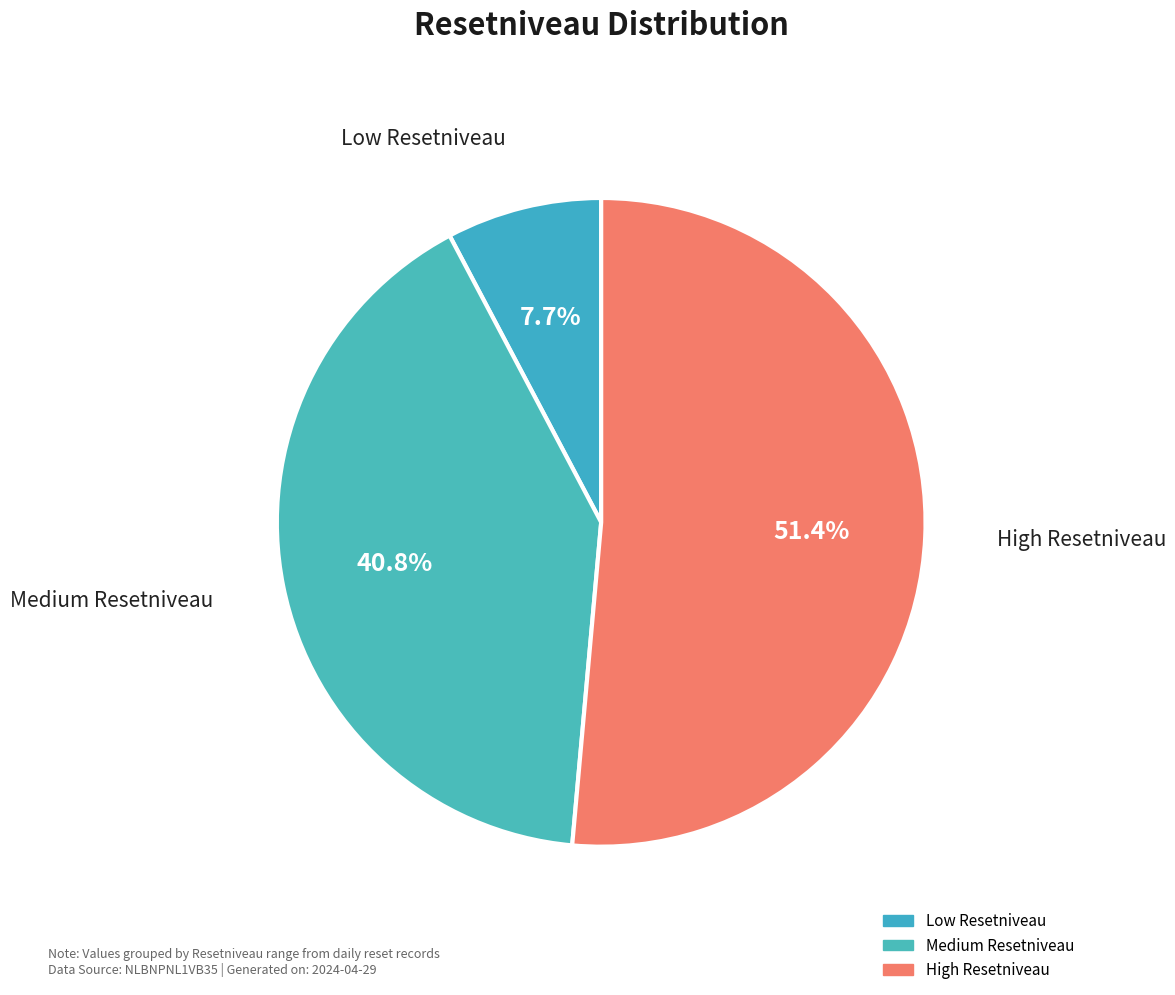

Approximately how many times larger is the value at High Resetniveau compared to Medium Resetniveau?

1.3